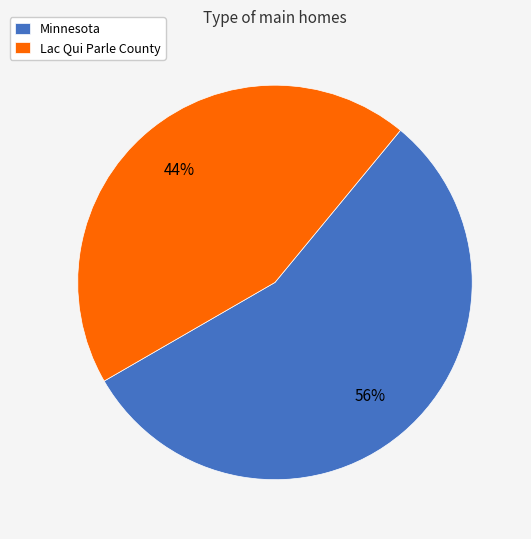

To the nearest percent, what percentage of the pie is Lac Qui Parle County?

44%